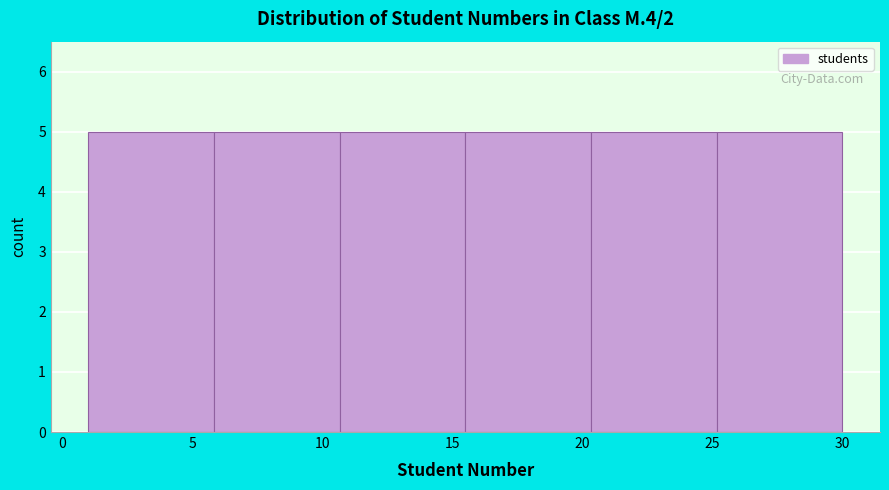

How tall is the bar that spans 1.0 to 6.0 on the x-axis? Neither the bar edges nor the heights are printed on the chart, so give them approximately, as read against the axes.

5